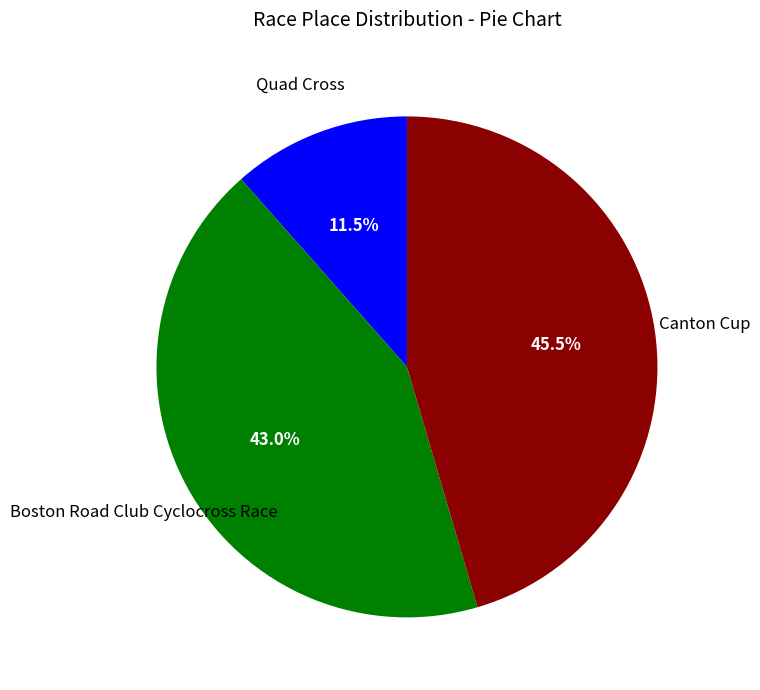

Is there any slice that represents more than half of the pie?

No